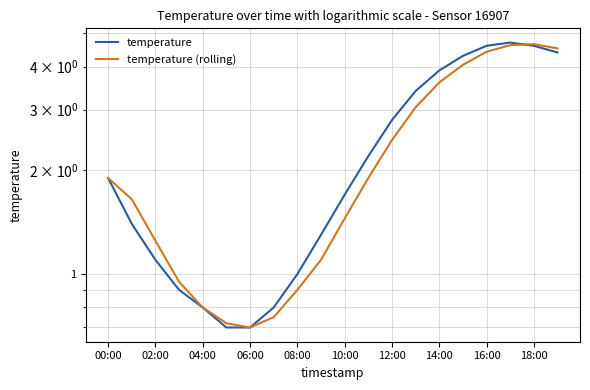

True or false: temperature (rolling) has a value of 4.0 at 15.

True